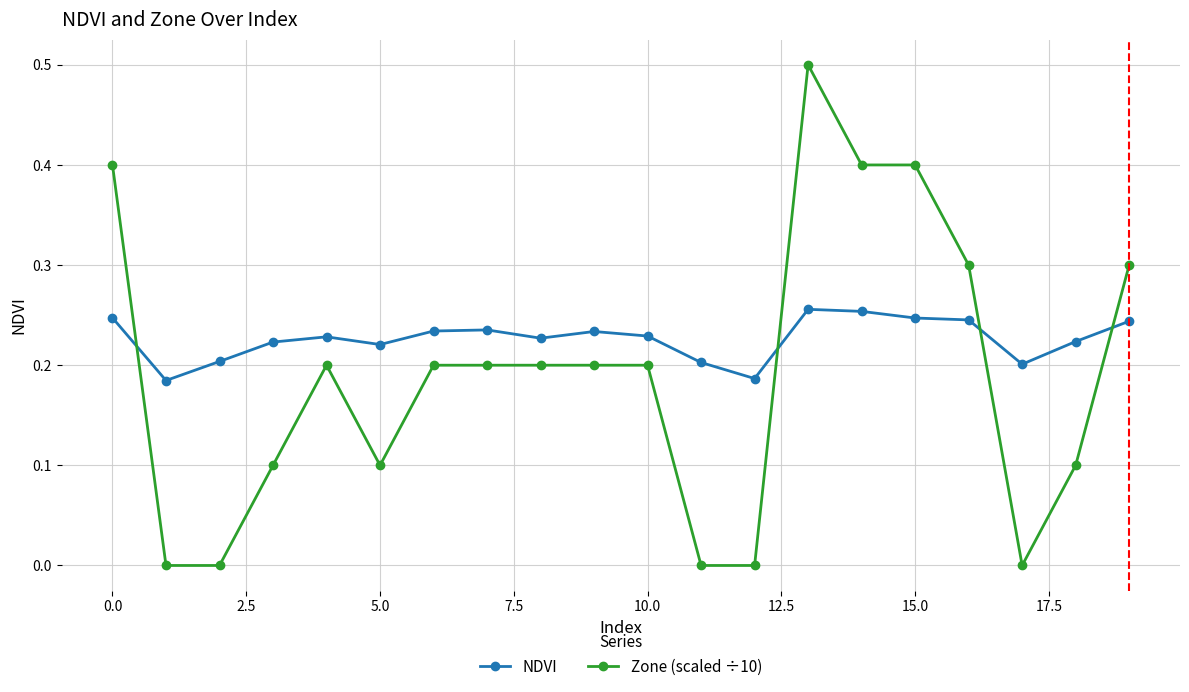

Count the number of data series in this chart.

2